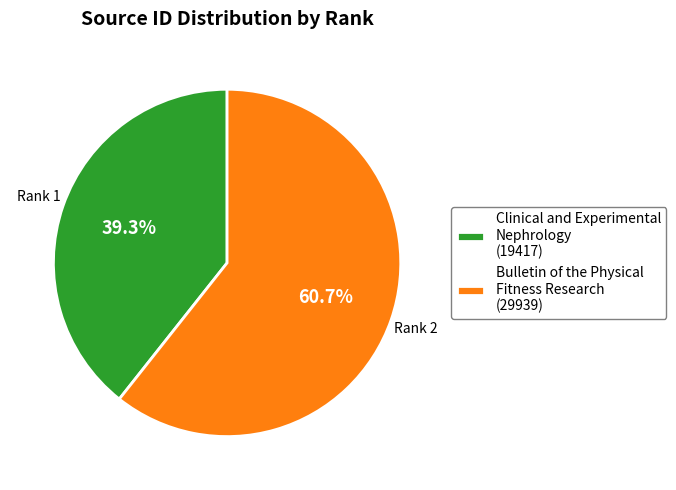

How many segments does this pie chart have?

2